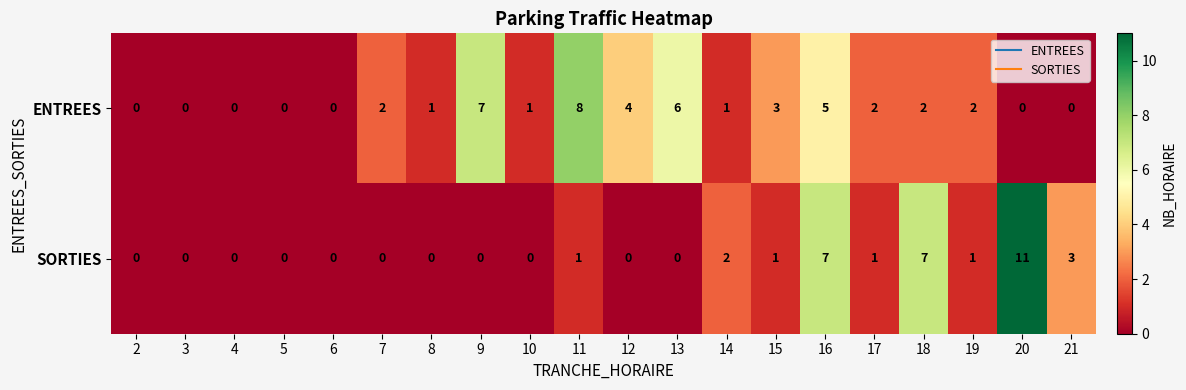

What is the total value across all series at 19?

3